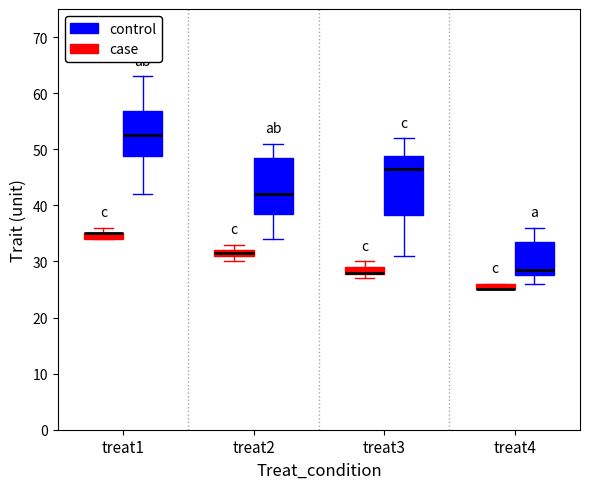

Where does the median line of the box for treat1 (control) sit on the y-axis? The values are not printed on the chart, so give them approximately, as read against the axis.

53